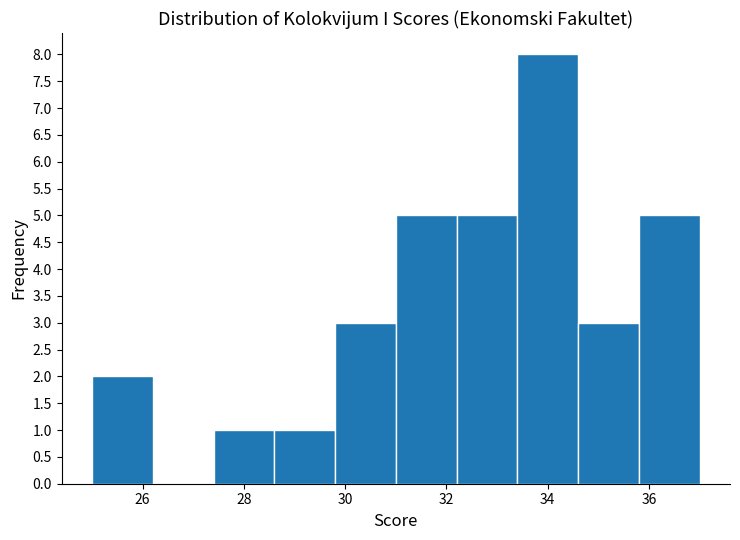

Over which range of the x-axis is the bar tallest?

33.4 to 34.6